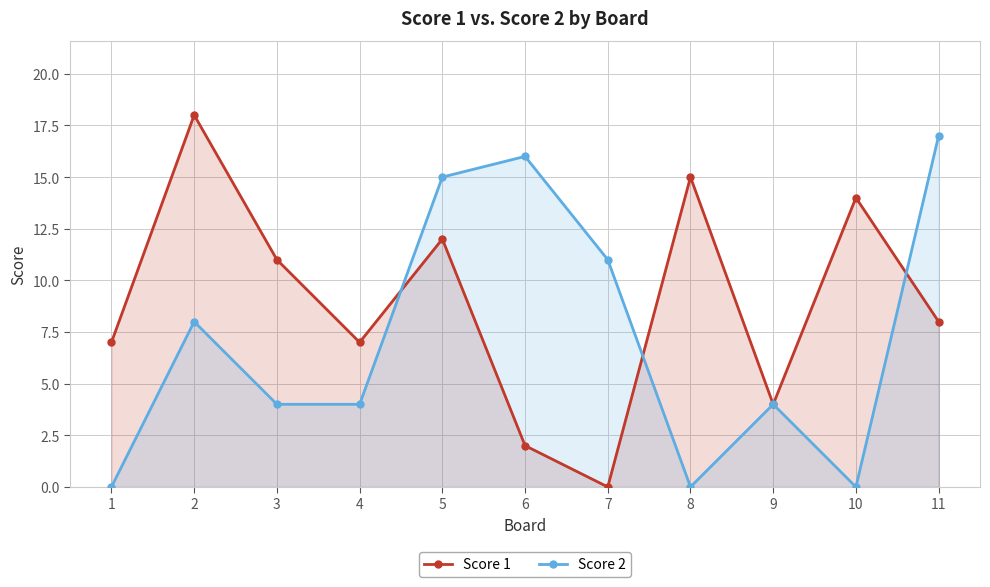

Reading right to left, transcribe all the data shown in this chart.

Score 1: 11=8	10=14	9=4	8=15	7=0	6=2	5=12	4=7	3=11	2=18	1=7
Score 2: 11=17	10=0	9=4	8=0	7=11	6=16	5=15	4=4	3=4	2=8	1=0